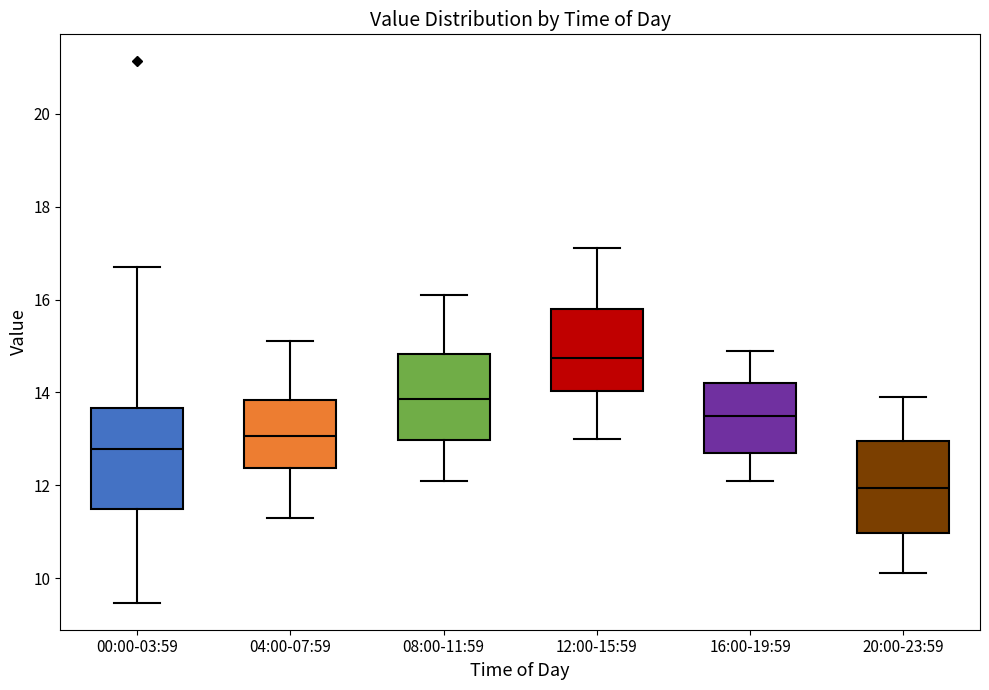

Reading left to right, read every box against the y-axis: the position of its median line, the range the box covers, and the ends of its whiskers. The values are not printed on the chart, so give them approximately, as read against the axis.

00:00-03:59: median 12.8, box 11.4 to 13.6, whiskers 9.4 to 16.8
04:00-07:59: median 13.0, box 12.4 to 13.8, whiskers 11.4 to 15.2
08:00-11:59: median 13.8, box 13.0 to 14.8, whiskers 12.2 to 16.2
12:00-15:59: median 14.8, box 14.0 to 15.8, whiskers 13.0 to 17.2
16:00-19:59: median 13.6, box 12.8 to 14.2, whiskers 12.2 to 15.0
20:00-23:59: median 12.0, box 11.0 to 13.0, whiskers 10.2 to 14.0